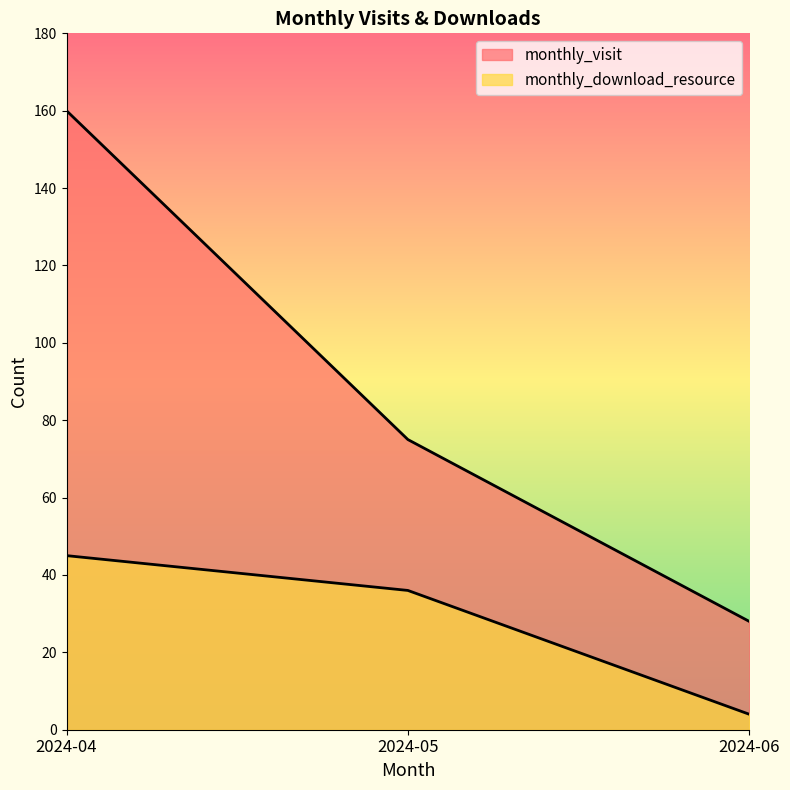

What is the difference between the monthly_download_resource values at 2024-04 and 2024-06?

41